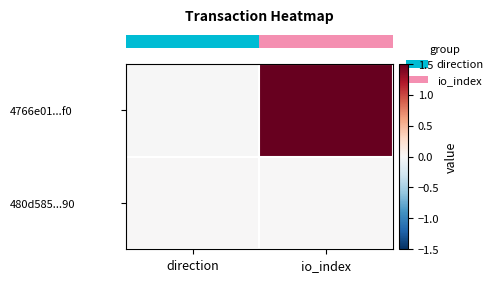

At which category is the sum across all series the highest?

io_index